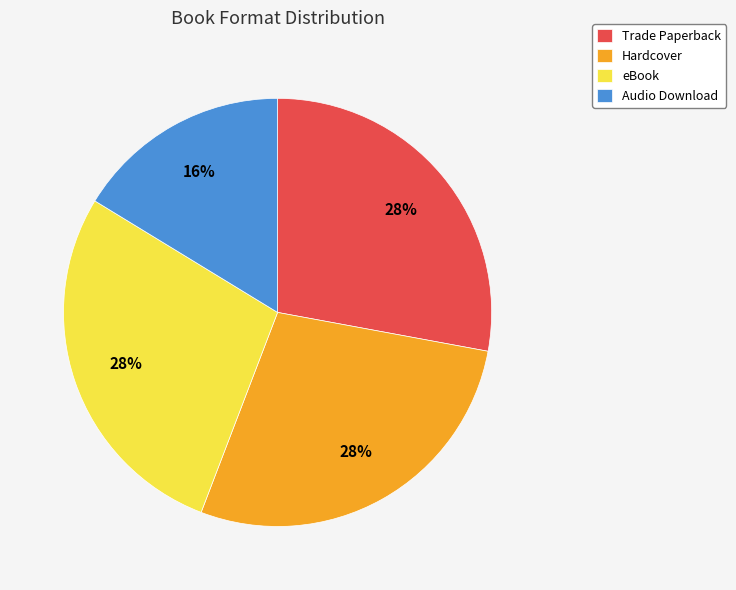

The Hardcover slice represents 28% of the pie. True or false?

True